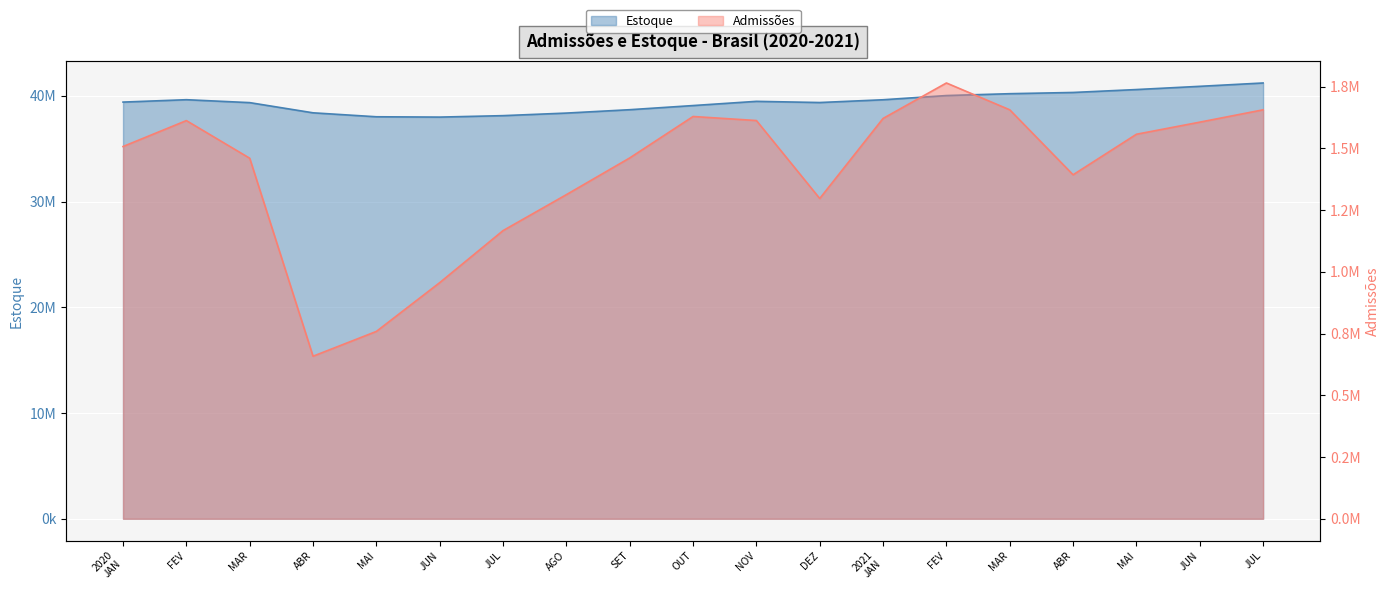

What is the maximum value for Estoque?

41211272